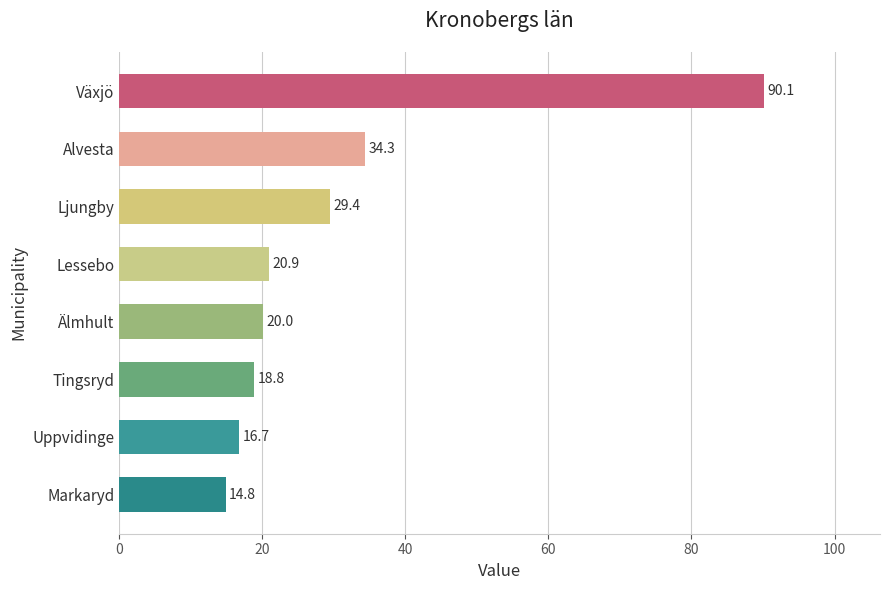

Reading bottom to top, transcribe all the data shown in this chart.

14.8	16.7	18.8	20.0	20.9	29.4	34.3	90.1